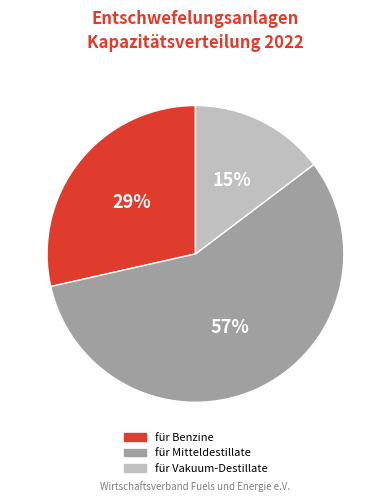

Is there any slice that represents more than half of the pie?

Yes